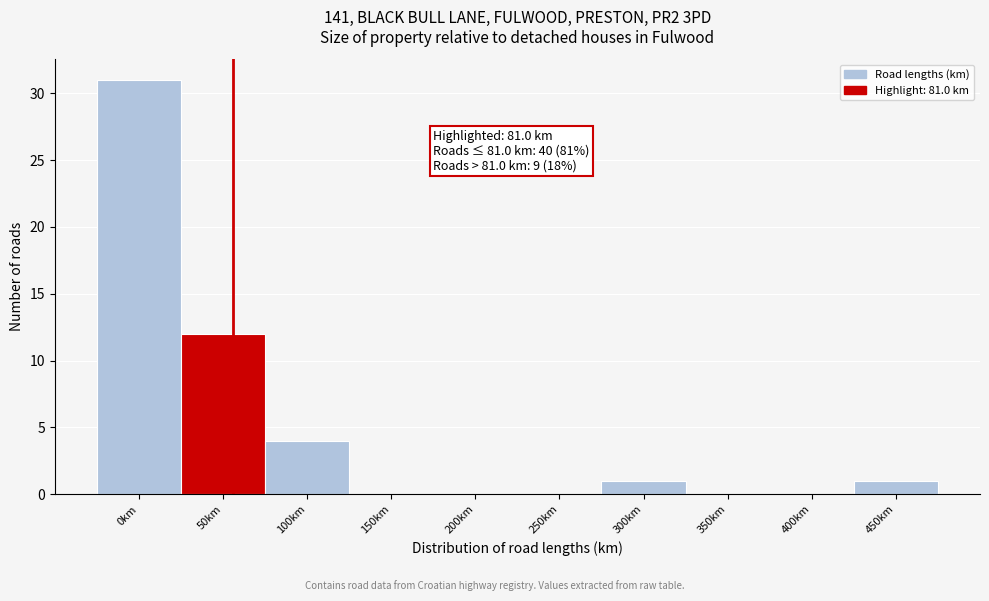

Reading left to right, list all the values displayed in this chart.

0km=31	50km=12	100km=4	150km=0	200km=0	250km=0	300km=1	350km=0	400km=0	450km=1